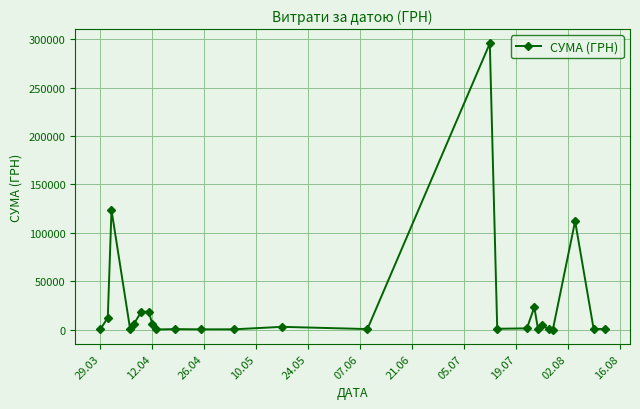

What is the value of the 23rd point from the left?

111990.4